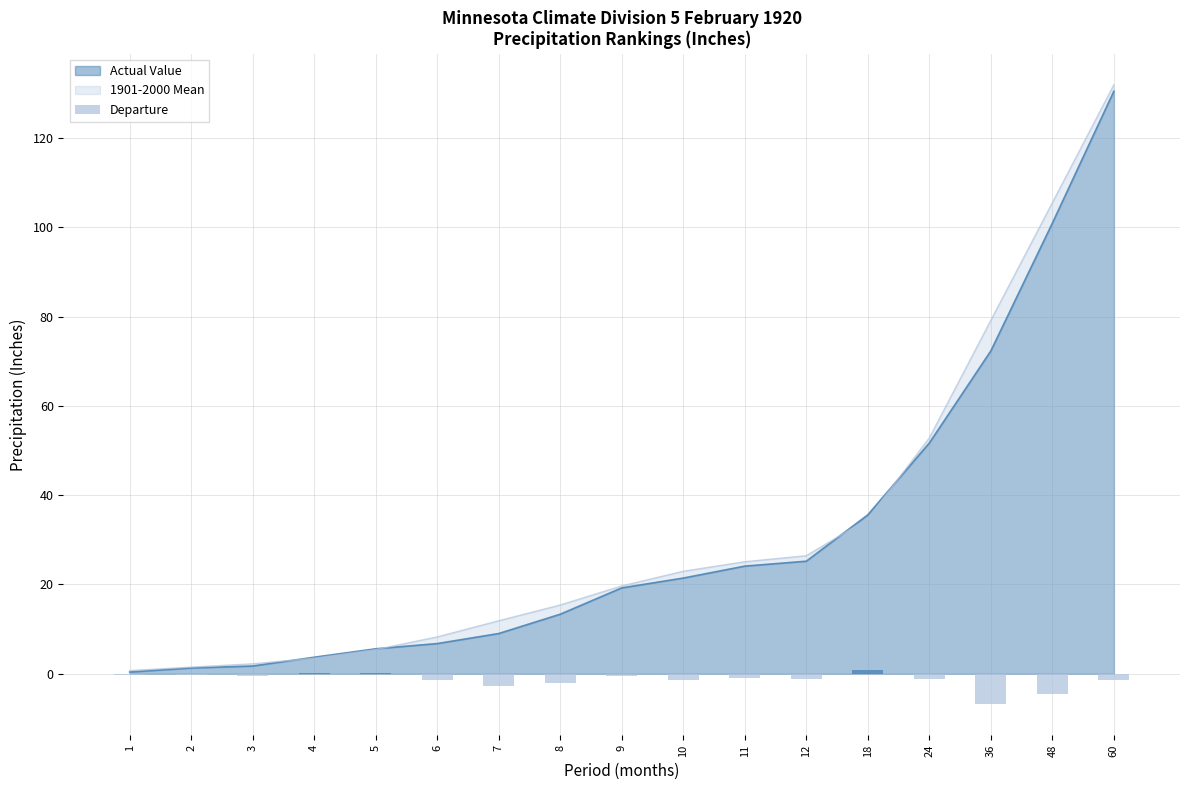

Where is the data nearest to the value -2?

8